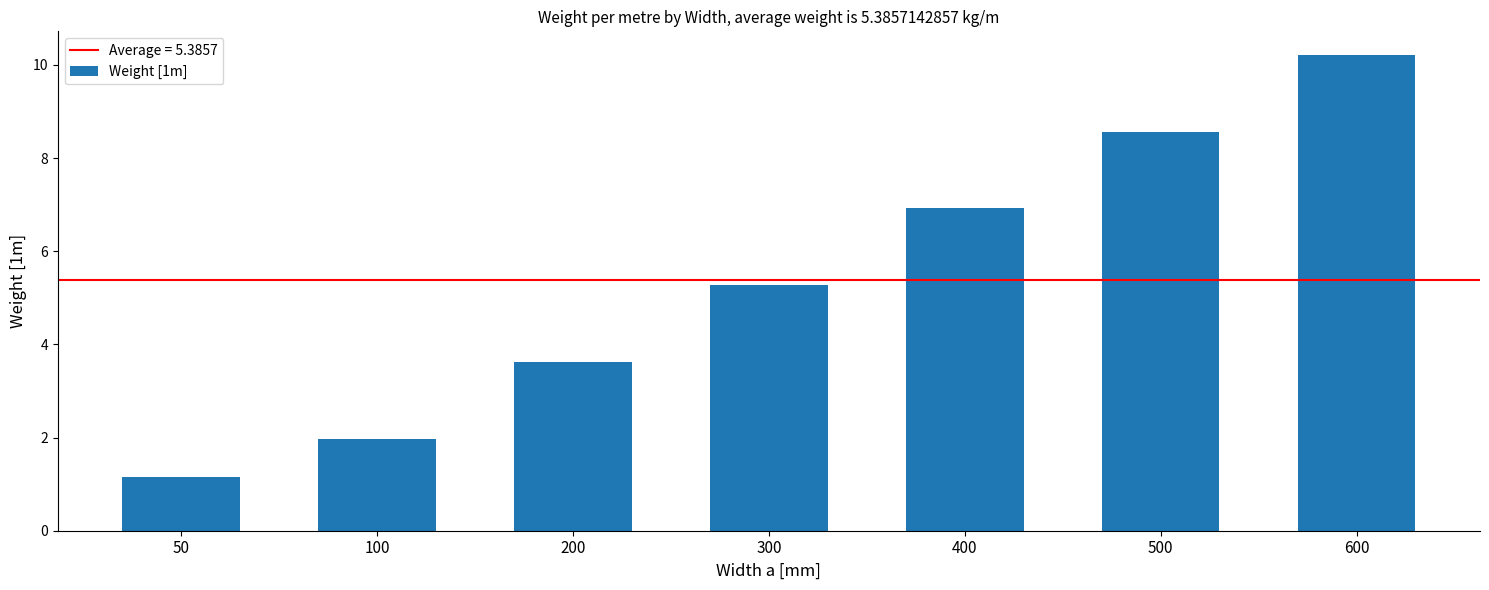

Does the chart contain any negative values?

No